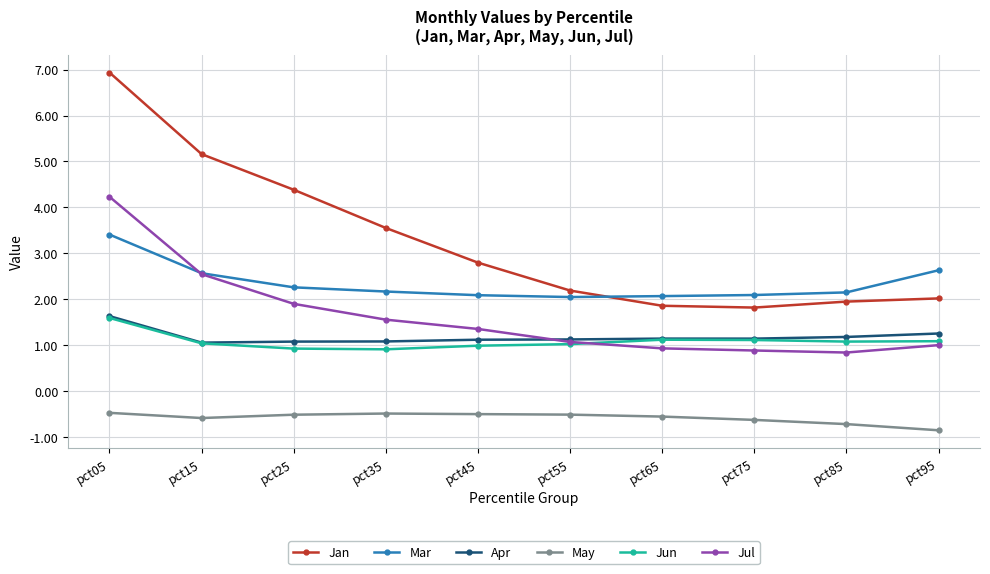

At which category is the sum across all series the highest?

pct05